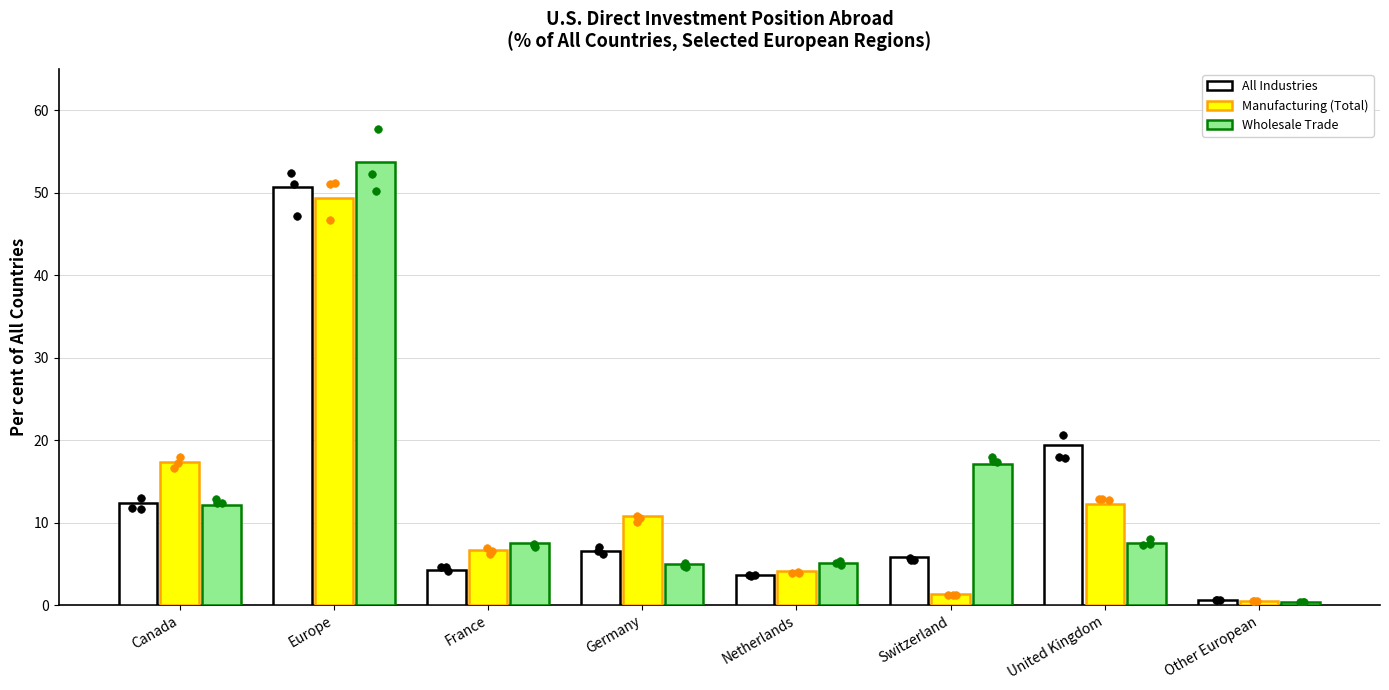

At which category is the sum across all series the highest?

Europe